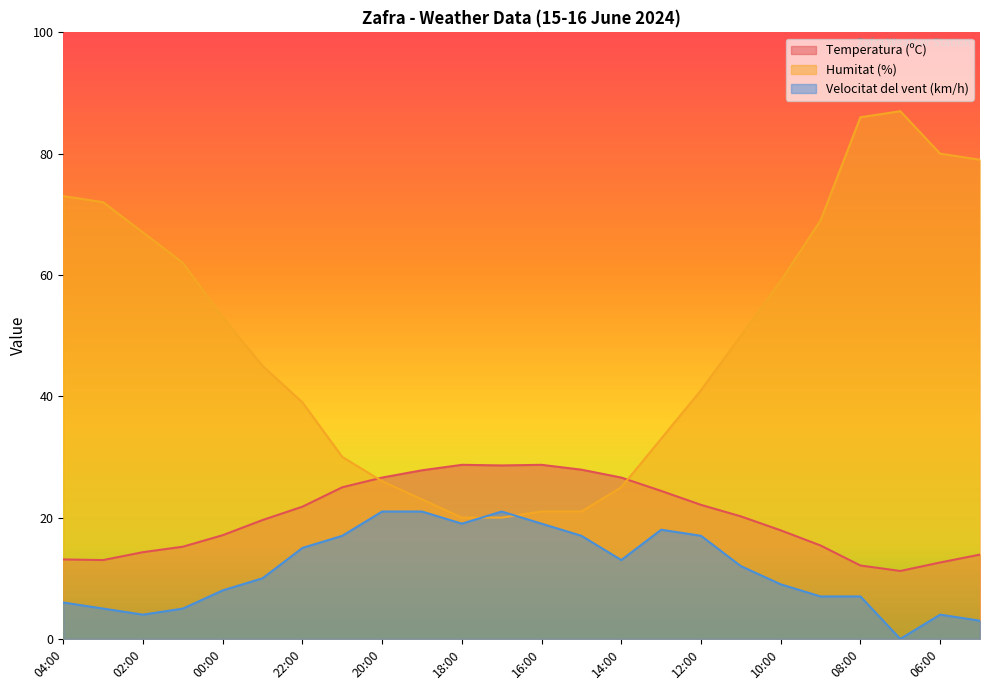

Which category has the lowest value across all series?

07:00